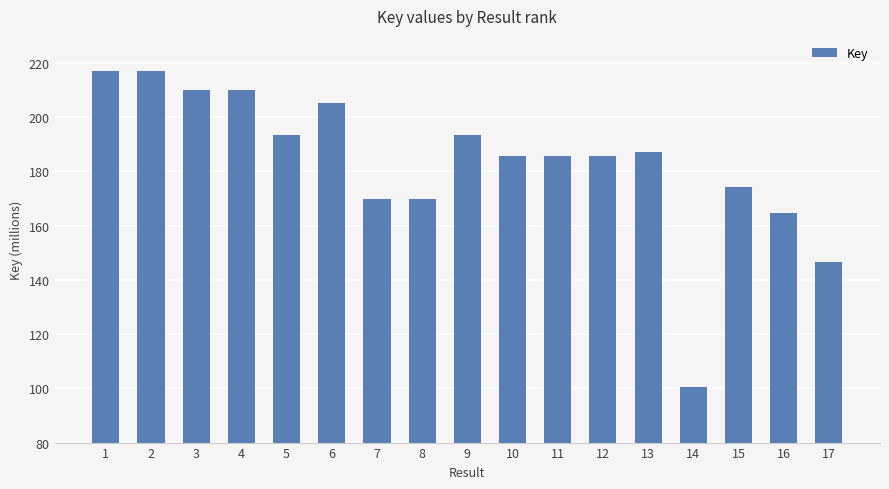

What is the difference between the values at 5 and 11?

7.5